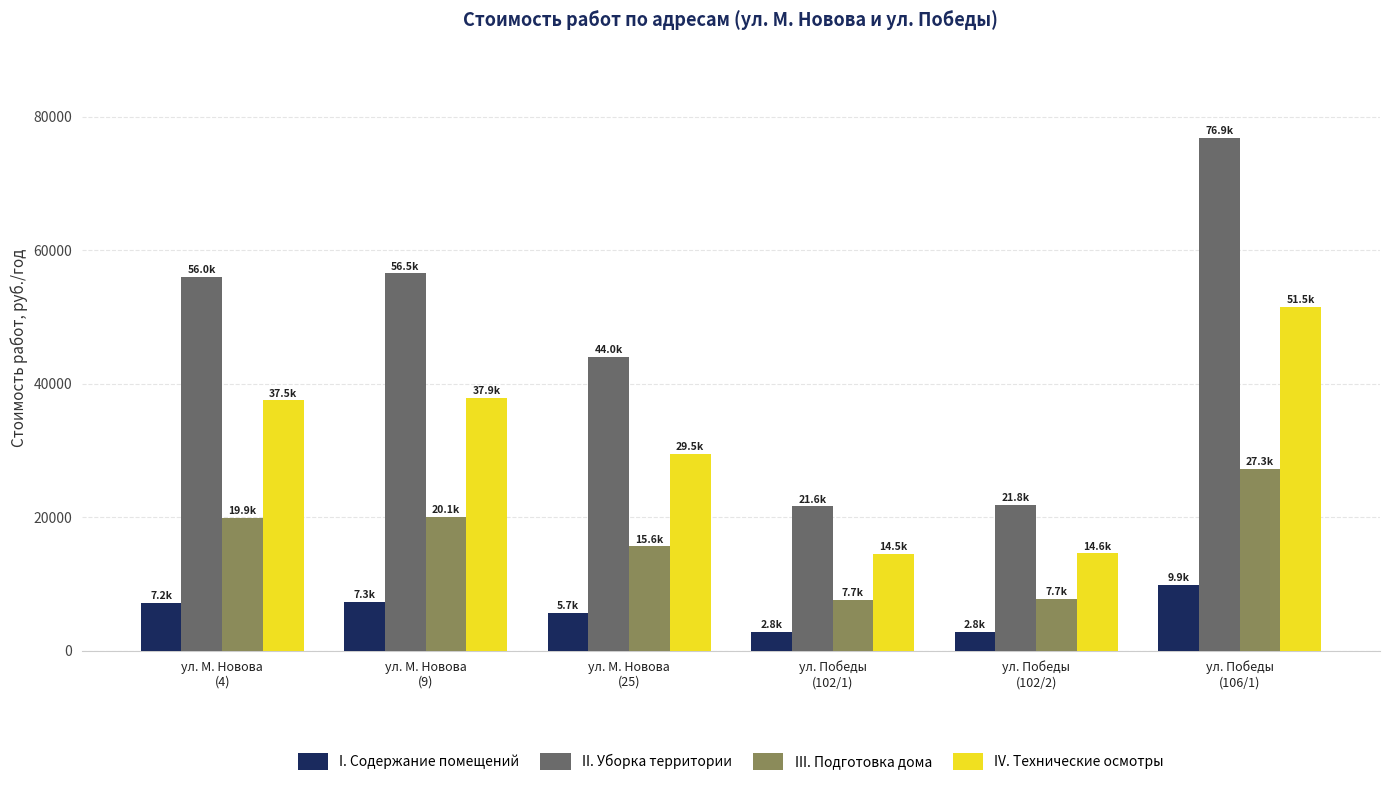

What position from the right is ул. М. Новова
(25)?

4